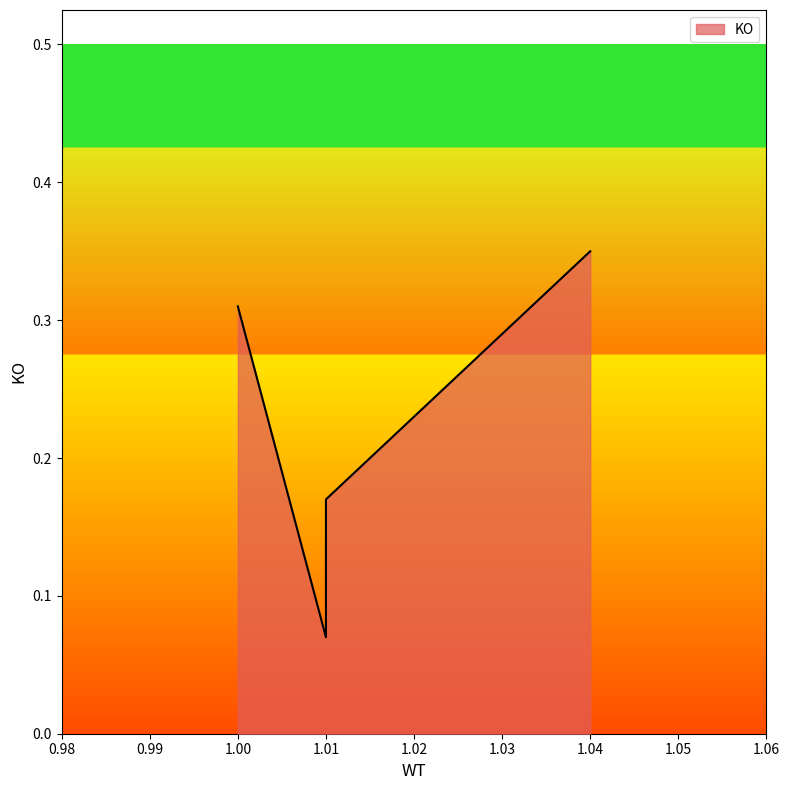

The value at 1.04 is 0.1. True or false?

False